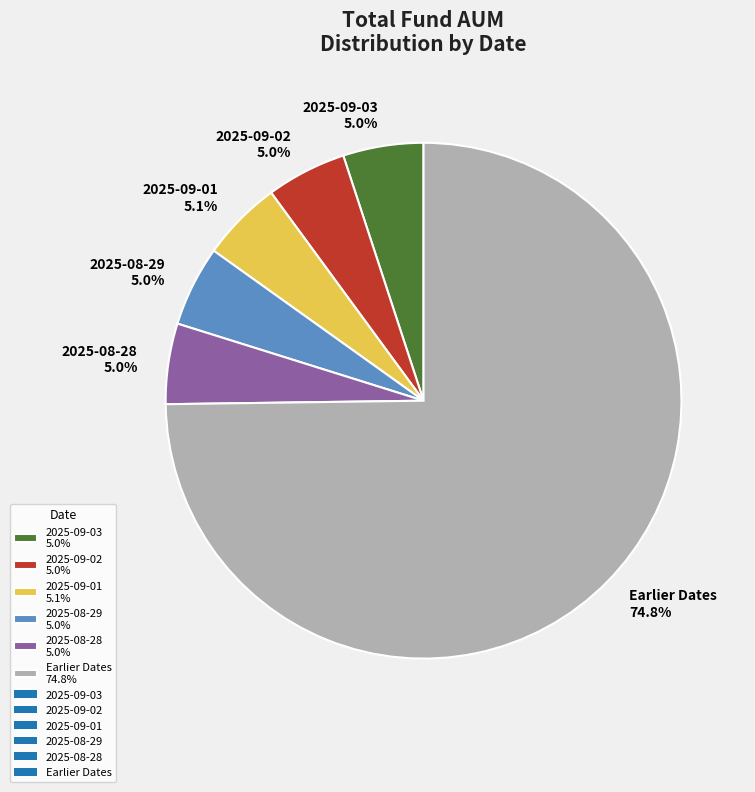

What is the largest slice in the pie chart?

Earlier Dates 74.8%